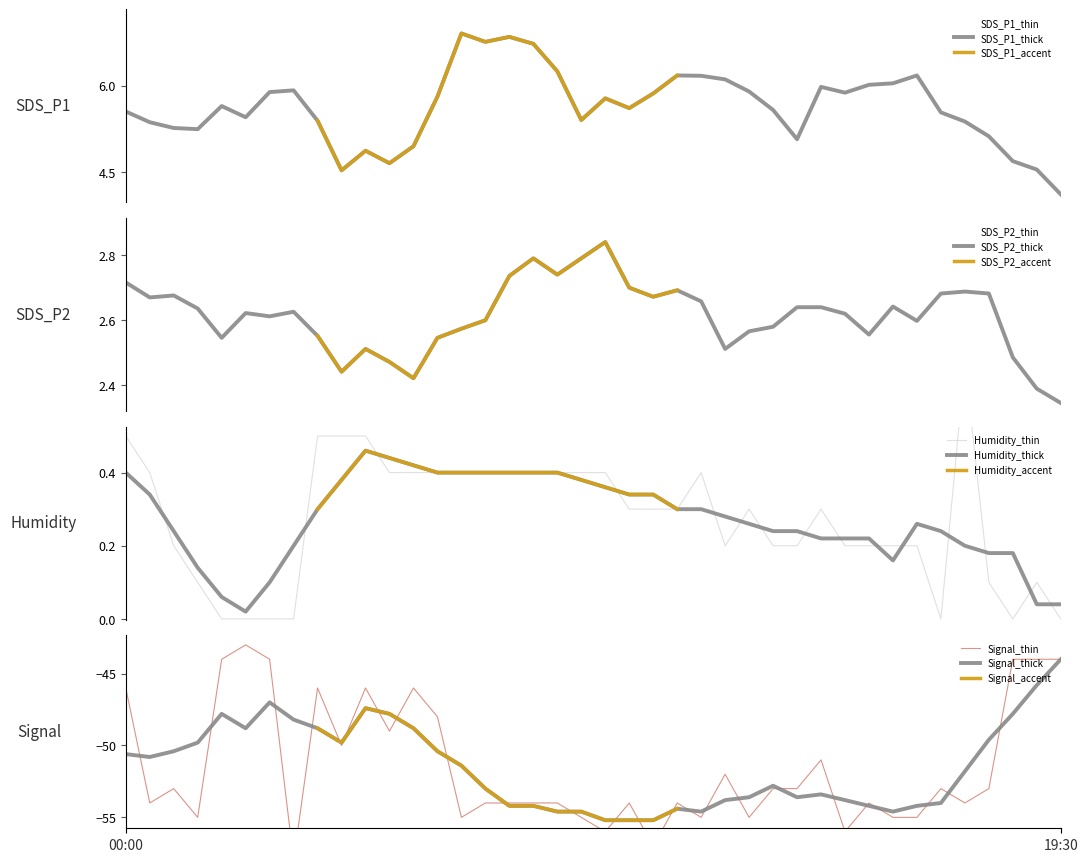

Count the number of categories in the chart.

40